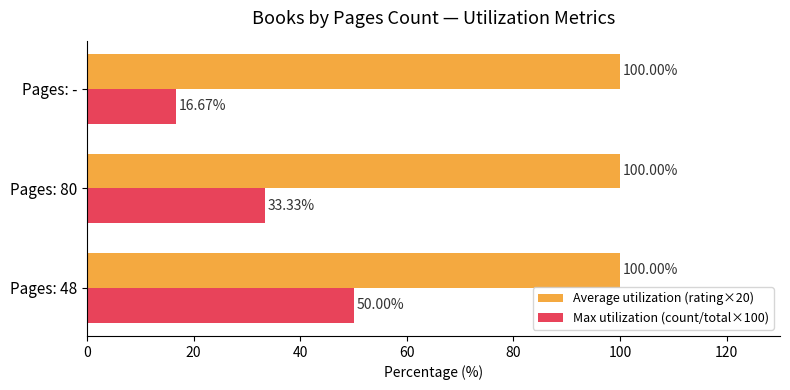

Which series has the largest total across all categories?

Average utilization (rating×20)